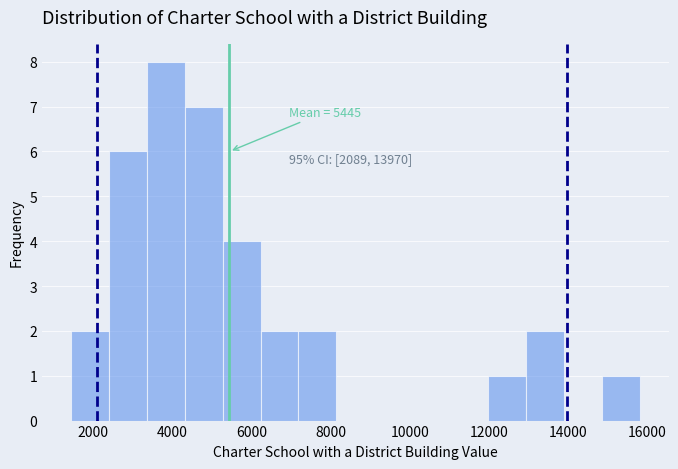

Which range on the x-axis has the tallest bar?

3400 to 4400